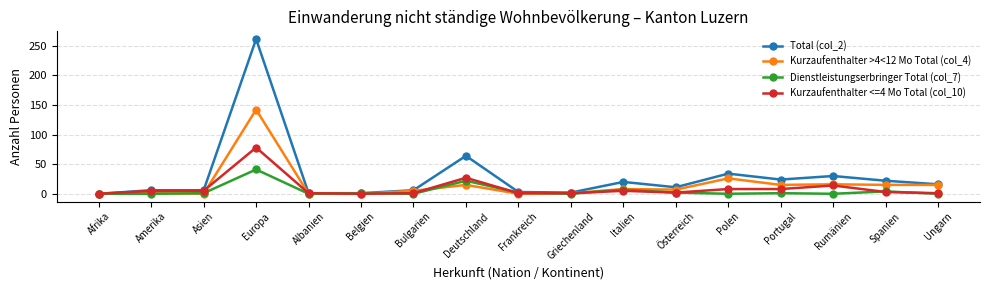

In Kurzaufenthalter >4<12 Mo Total (col_4), how many points are higher than both neighbors (excluding endpoints)?

6